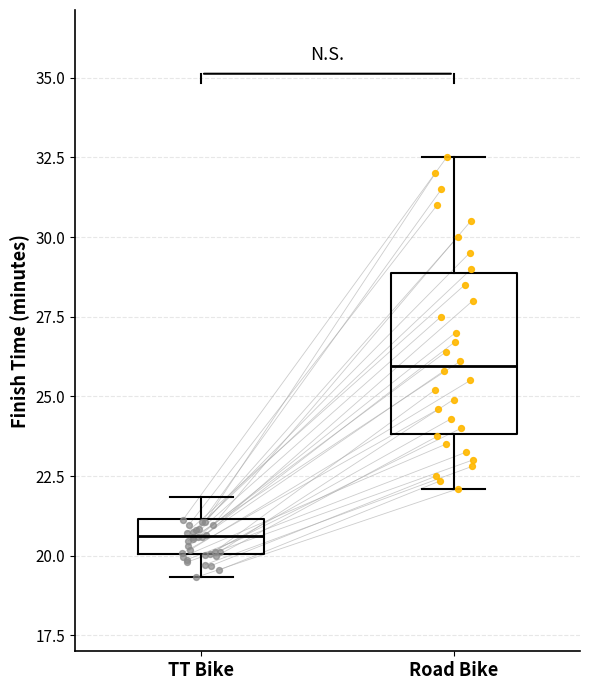

Reading left to right, transcribe this box plot: for each box, give where its median line is, the range the box spans, and where its two whiskers end, as read against the y-axis. The values are not printed on the chart, so give them approximately, as read against the axis.

TT Bike: median 20.5, box 20.0 to 21.0, whiskers 19.5 to 22.0
Road Bike: median 26.0, box 24.0 to 29.0, whiskers 22.0 to 32.5